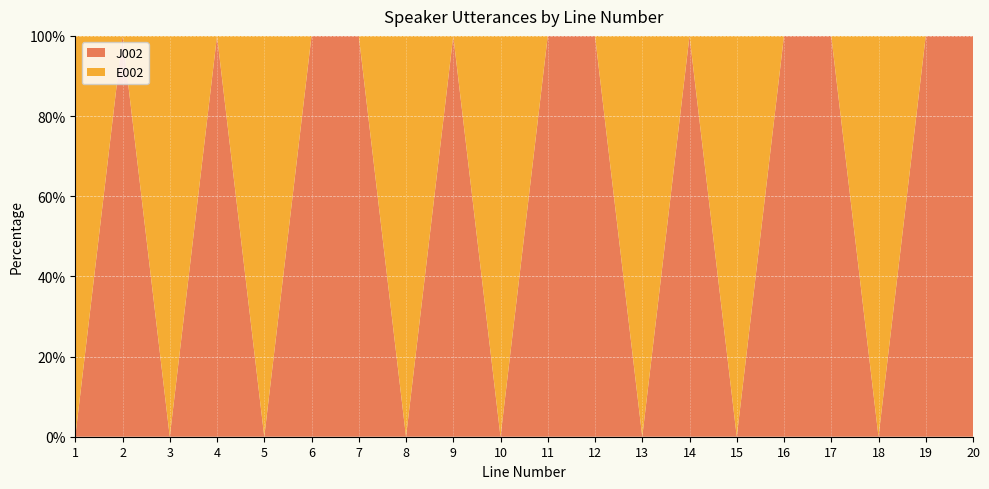

Reading left to right, transcribe all the data shown in this chart.

E002: 1=1	2=0	3=1	4=0	5=1	6=0	7=0	8=1	9=0	10=1	11=0	12=0	13=1	14=0	15=1	16=0	17=0	18=1	19=0	20=0
J002: 1=0	2=1	3=0	4=1	5=0	6=1	7=1	8=0	9=1	10=0	11=1	12=1	13=0	14=1	15=0	16=1	17=1	18=0	19=1	20=1